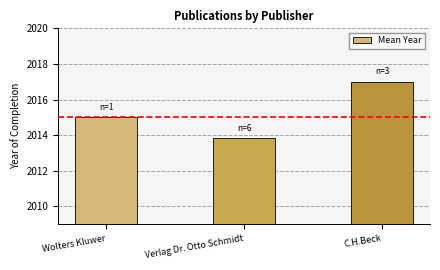

Does the chart contain stacked bars?

No